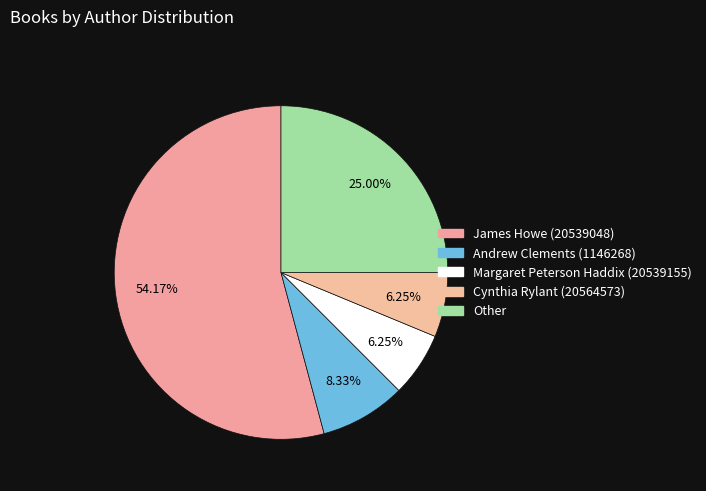

Which category has the smallest portion of the pie?

Margaret Peterson Haddix (20539155)